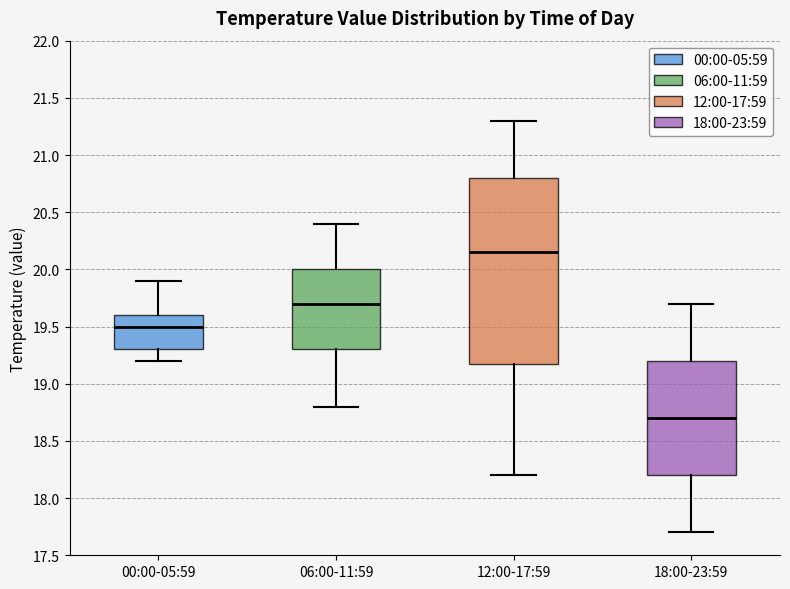

Which box has the highest median line?

12:00-17:59